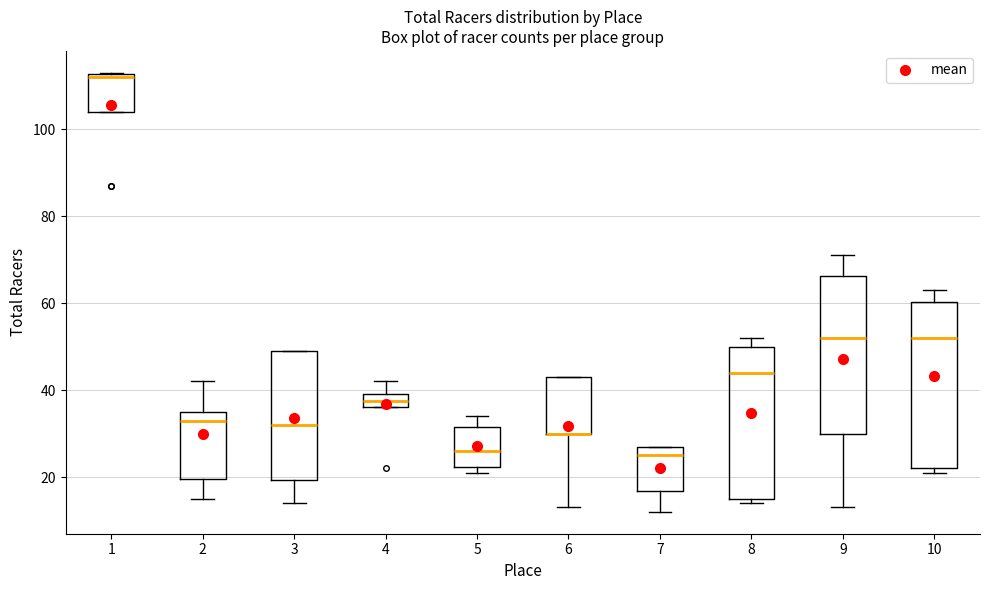

Comparing the boxes themselves (not the whiskers), which one is the tallest?

10